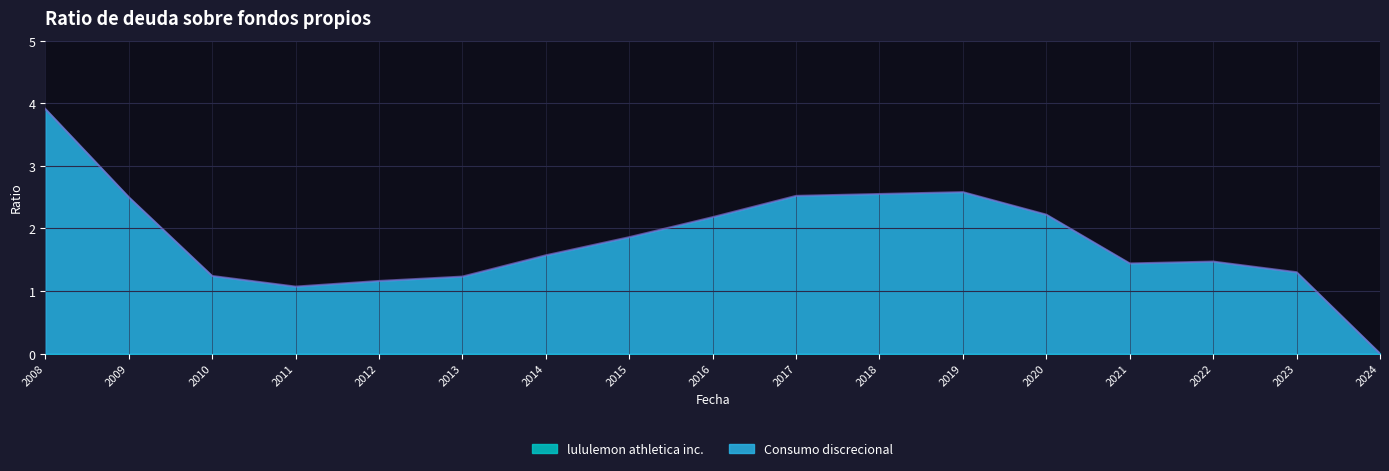

Count the number of data series in this chart.

2